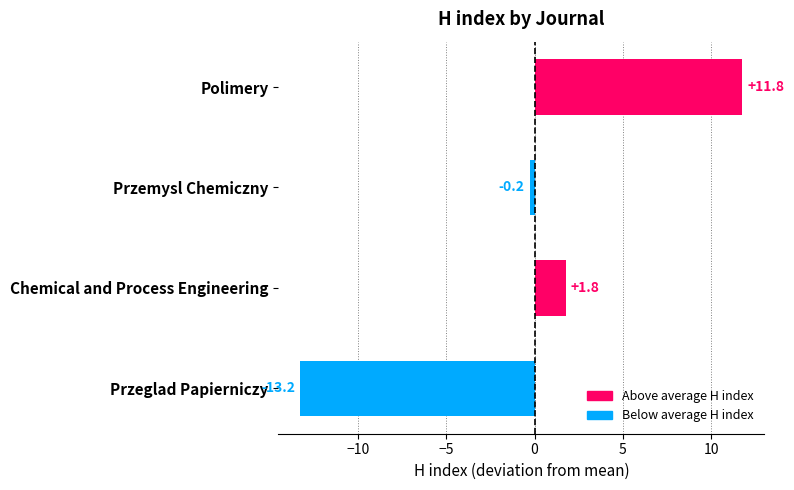

What is the difference between the values at Polimery and Przemysl Chemiczny?

12.0